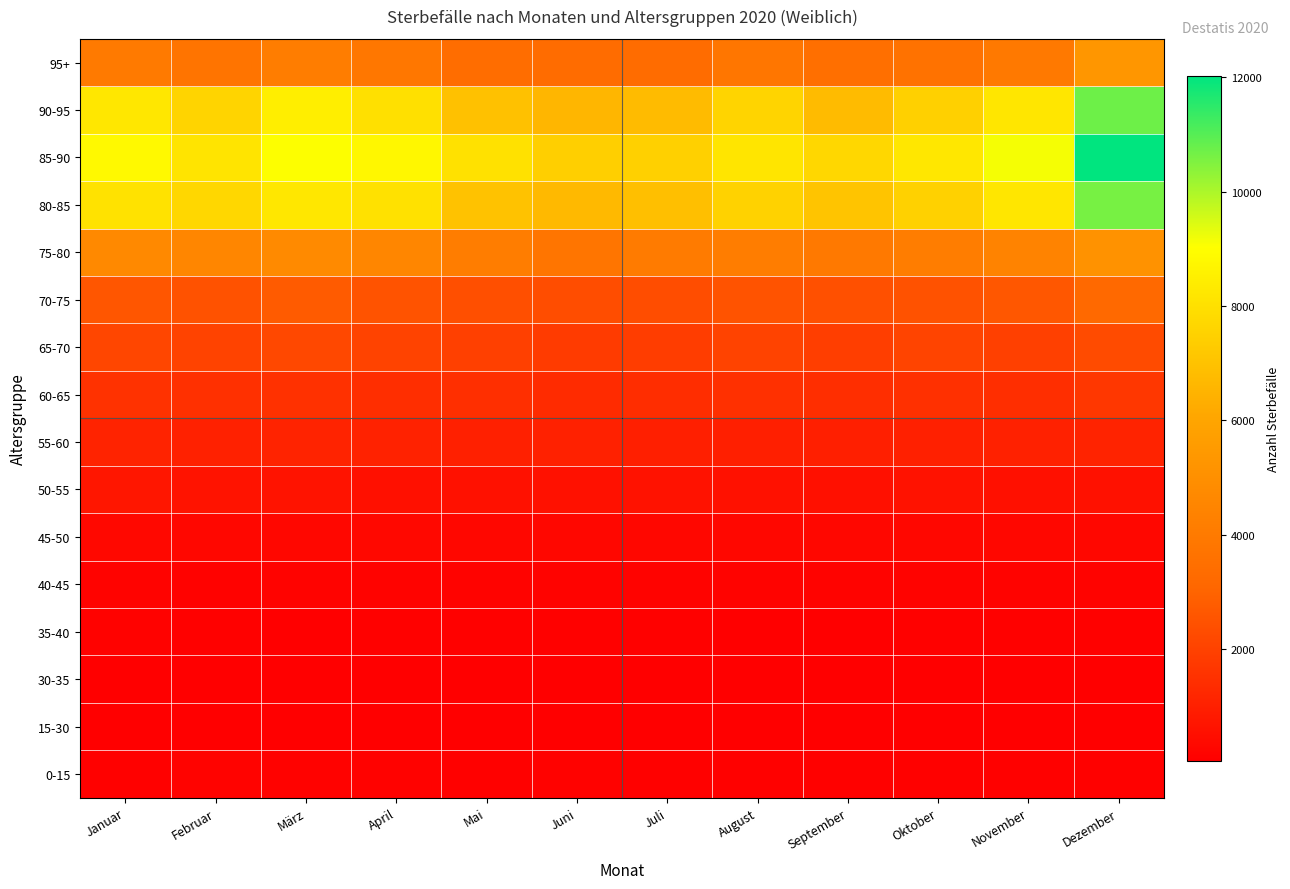

Reading left to right, list all the values displayed in this chart.

0-15: Januar=126	Februar=154	März=147	April=138	Mai=123	Juni=134	Juli=127	August=118	September=127	Oktober=126	November=126	Dezember=113
15-30: Januar=97	Februar=92	März=97	April=76	Mai=91	Juni=88	Juli=89	August=101	September=94	Oktober=96	November=91	Dezember=94
30-35: Januar=75	Februar=63	März=88	April=74	Mai=65	Juni=66	Juli=87	August=71	September=82	Oktober=68	November=58	Dezember=62
35-40: Januar=142	Februar=112	März=100	April=127	Mai=116	Juni=110	Juli=107	August=102	September=98	Oktober=114	November=106	Dezember=127
40-45: Januar=178	Februar=143	März=185	April=182	Mai=170	Juni=165	Juli=170	August=160	September=163	Oktober=153	November=158	Dezember=178
45-50: Januar=333	Februar=273	März=307	April=319	Mai=298	Juni=275	Juli=289	August=281	September=286	Oktober=273	November=276	Dezember=310
50-55: Januar=717	Februar=622	März=658	April=566	Mai=585	Juni=585	Juli=600	August=588	September=561	Oktober=612	November=549	Dezember=585
55-60: Januar=1103	Februar=1051	März=1116	April=1063	Mai=1022	Juni=1050	Juli=1010	August=995	September=991	Oktober=1039	November=1062	Dezember=1096
60-65: Januar=1547	Februar=1501	März=1512	April=1417	Mai=1446	Juni=1343	Juli=1392	August=1491	September=1428	Oktober=1495	November=1430	Dezember=1674
65-70: Januar=2121	Februar=2027	März=2198	April=2023	Mai=1962	Juni=1828	Juli=1872	August=2038	September=1887	Oktober=2086	November=1951	Dezember=2292
70-75: Januar=2585	Februar=2469	März=2721	April=2533	Mai=2397	Juni=2327	Juli=2333	August=2494	September=2435	Oktober=2482	November=2634	Dezember=3193
75-80: Januar=4688	Februar=4561	März=4740	April=4567	Mai=4135	Juni=3793	Juli=4065	August=4154	September=3971	Oktober=4125	November=4417	Dezember=5111
80-85: Januar=8085	Februar=7713	März=8234	April=8043	Mai=6984	Juni=6705	Juli=6916	August=7528	September=7082	Oktober=7494	November=8202	Dezember=10613
85-90: Januar=8825	Februar=8147	März=9048	April=8775	Mai=8027	Juni=7418	Juli=7462	August=8175	September=7714	Oktober=8218	November=9132	Dezember=12018
90-95: Januar=8216	Februar=7586	März=8447	April=7982	Mai=6961	Juni=6591	Juli=6782	August=7615	September=6751	Oktober=7446	November=8197	Dezember=10733
95+: Januar=3993	Februar=3739	März=4167	April=3873	Mai=3404	Juni=3340	Juli=3355	August=3799	September=3512	Oktober=3628	November=3975	Dezember=5332